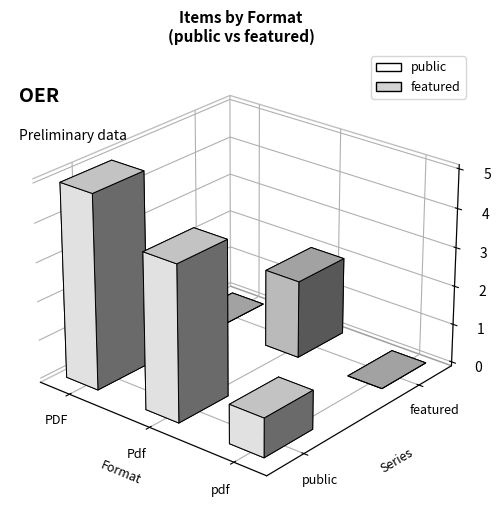

List the series in order of their overall mean, highest first.

public, featured